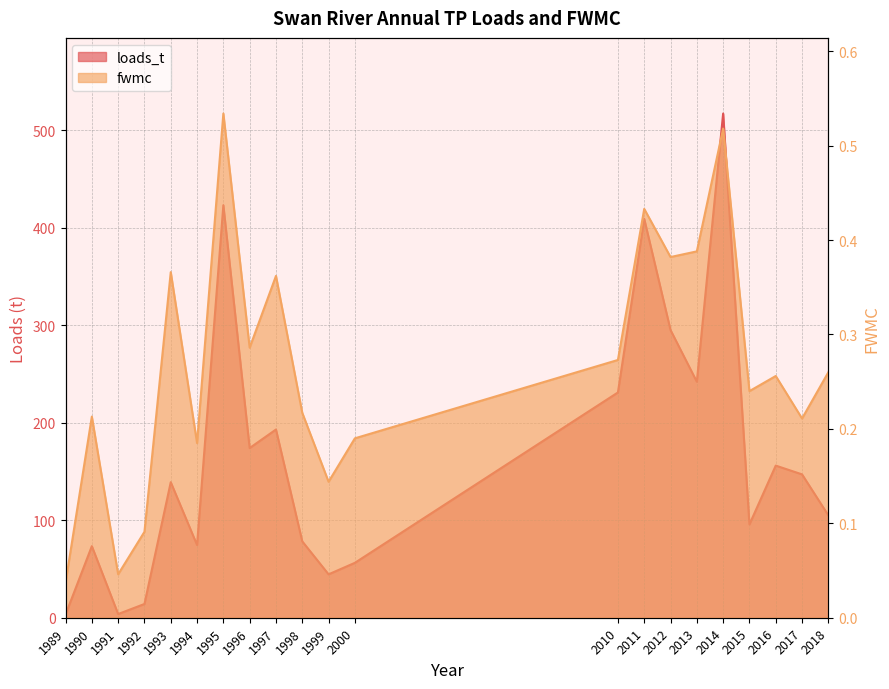

Count the number of data series in this chart.

2